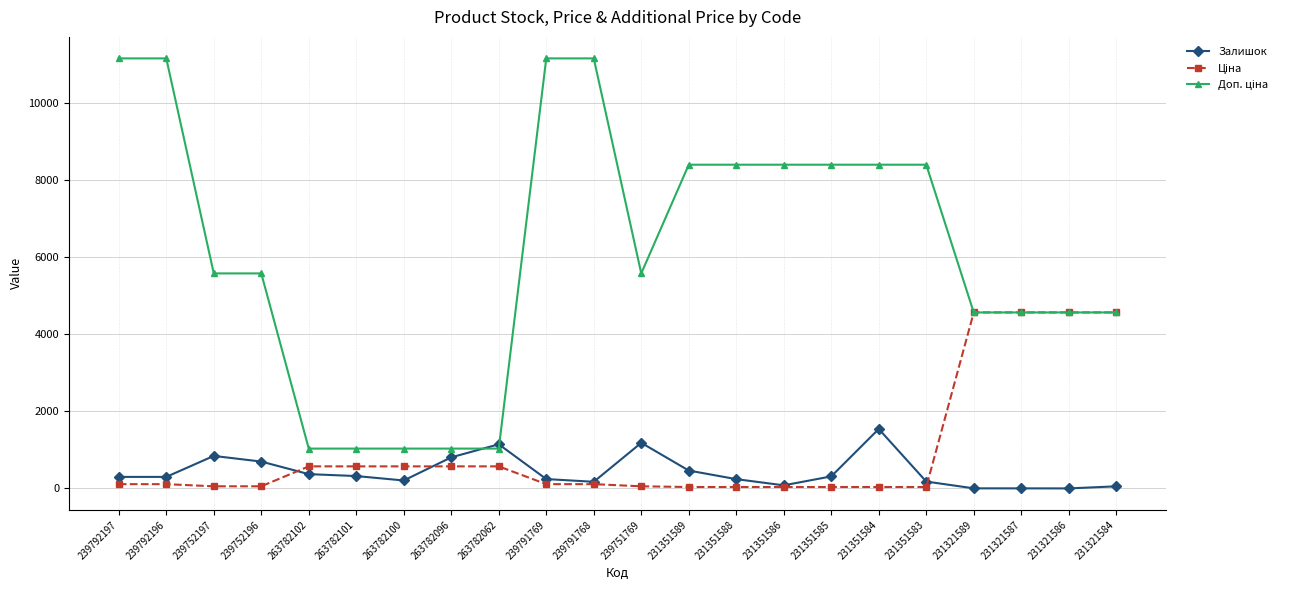

At how many categories does at least one series exceed 5748?

10